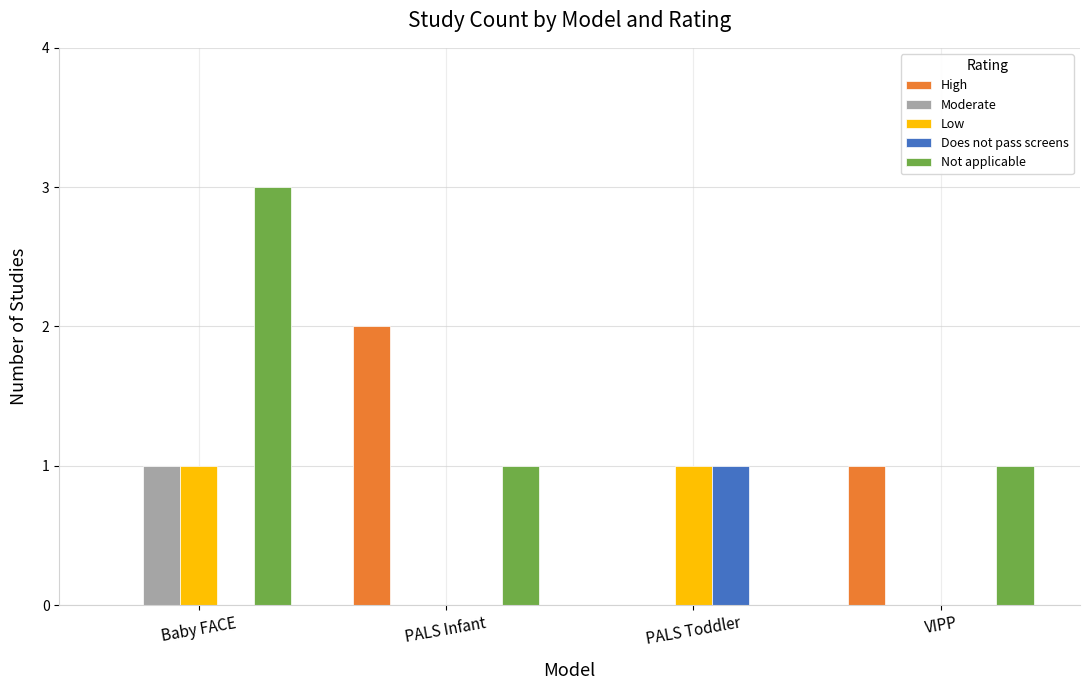

What are all the series names shown in the legend?

High, Moderate, Low, Does not pass screens, Not applicable